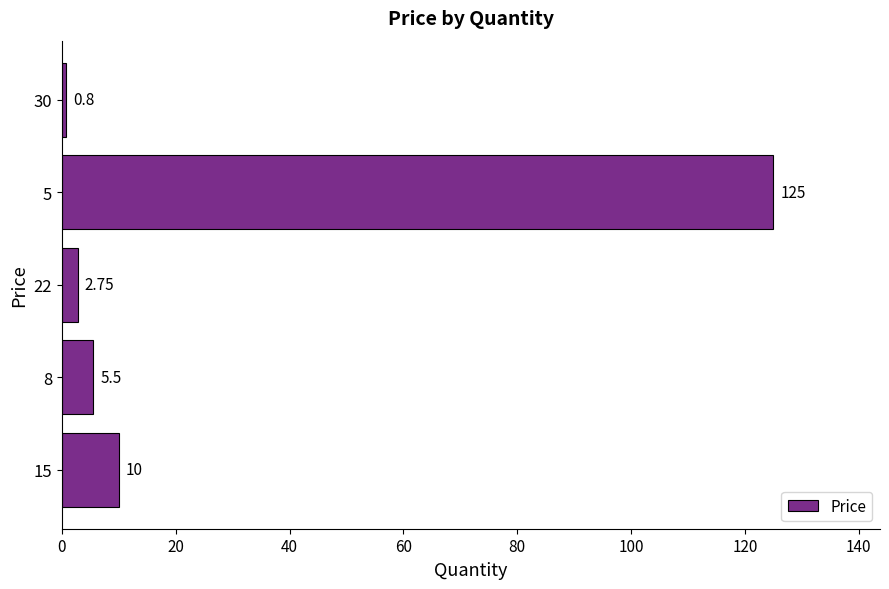

Approximately how many times larger is the value at 22 compared to 15?

0.3